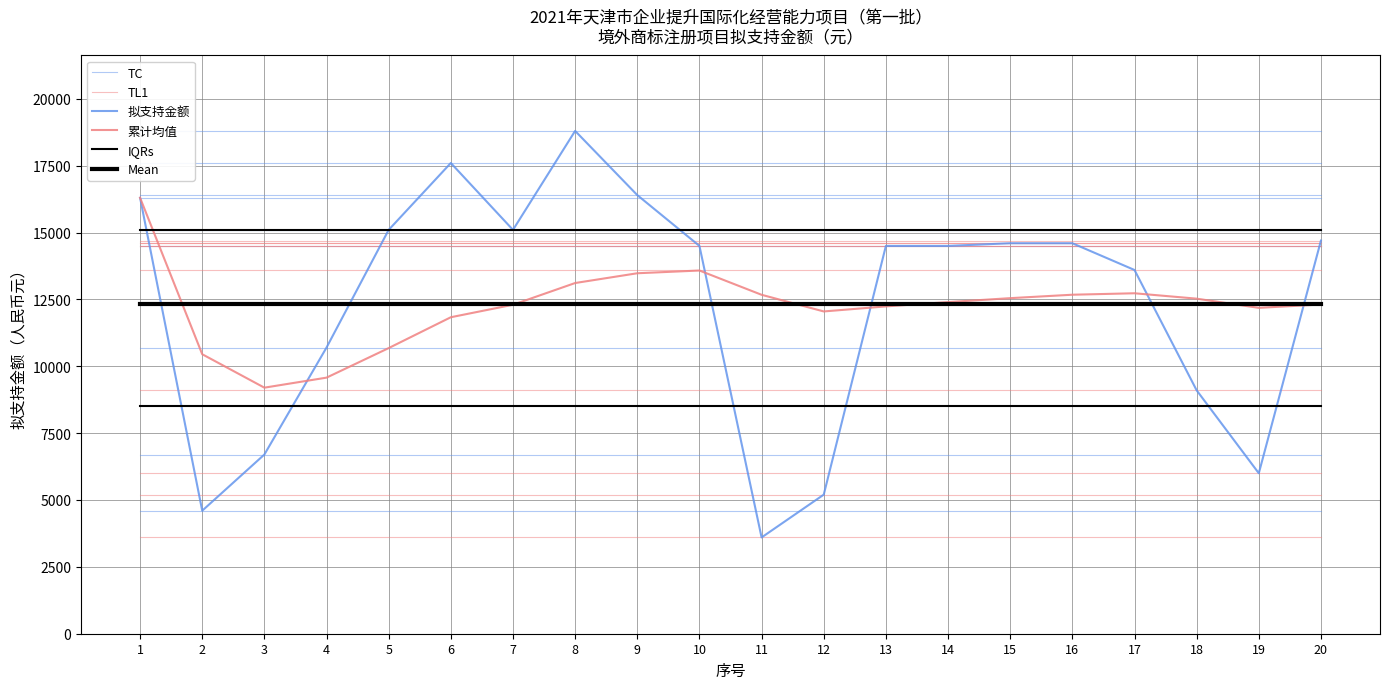

What is the greatest value displayed?

18800.0